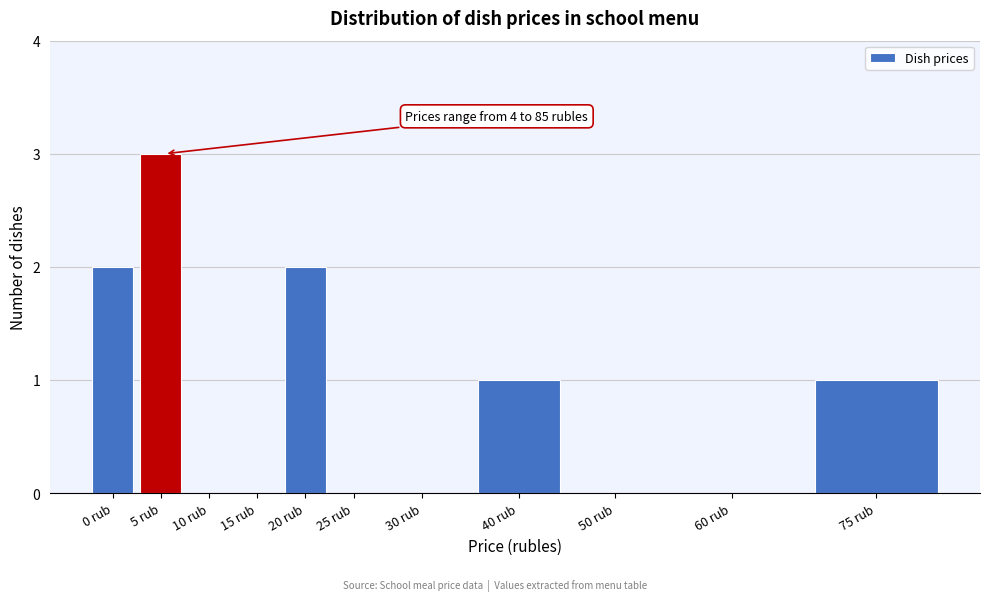

Reading left to right, what are all the values shown in this chart?

0 rub=2	5 rub=3	10 rub=0	15 rub=0	20 rub=2	25 rub=0	30 rub=0	40 rub=1	50 rub=0	60 rub=0	75 rub=1